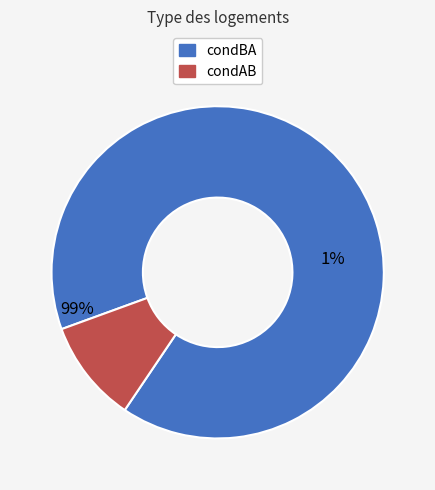

Is it true that condBA is 83% of the pie?

False